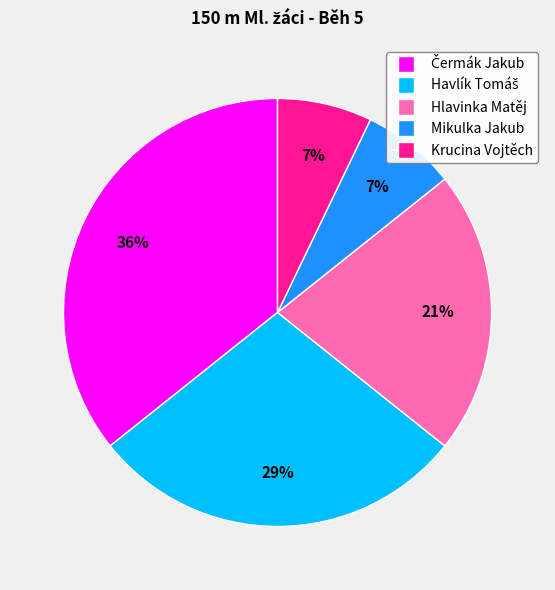

Is it true that Mikulka Jakub is 16% of the pie?

False